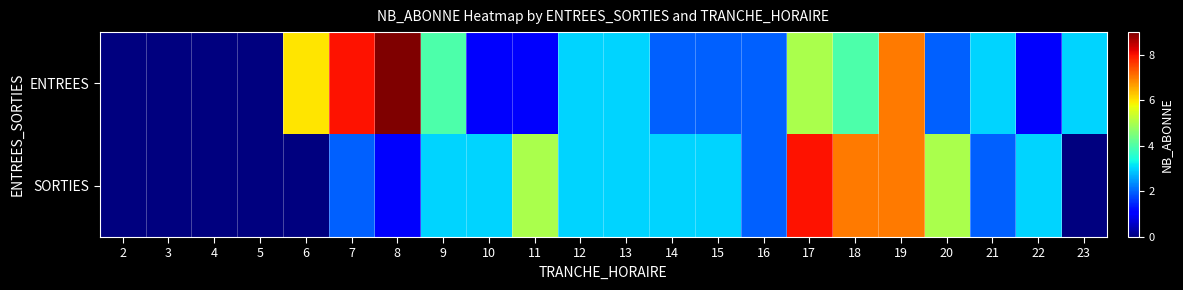

List the series in order of their peak value, highest first.

ENTREES, SORTIES